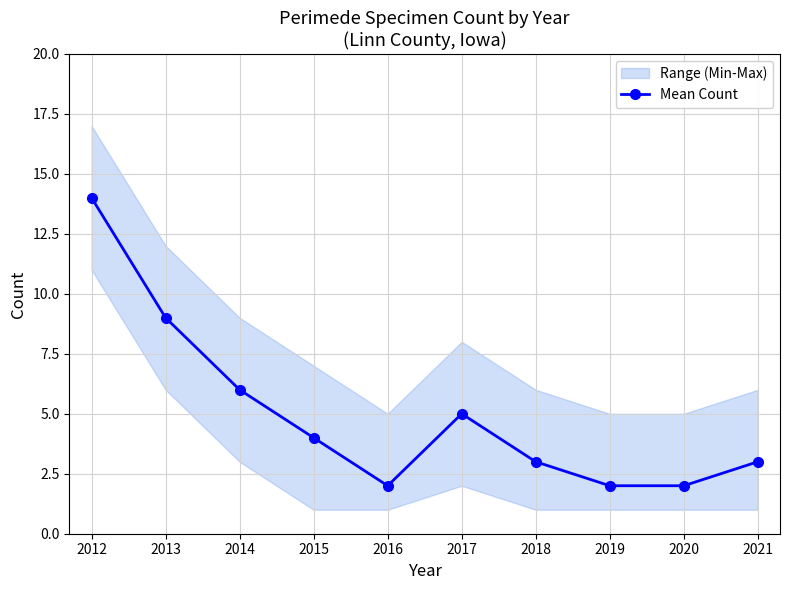

Does the chart have visible grid lines?

Yes